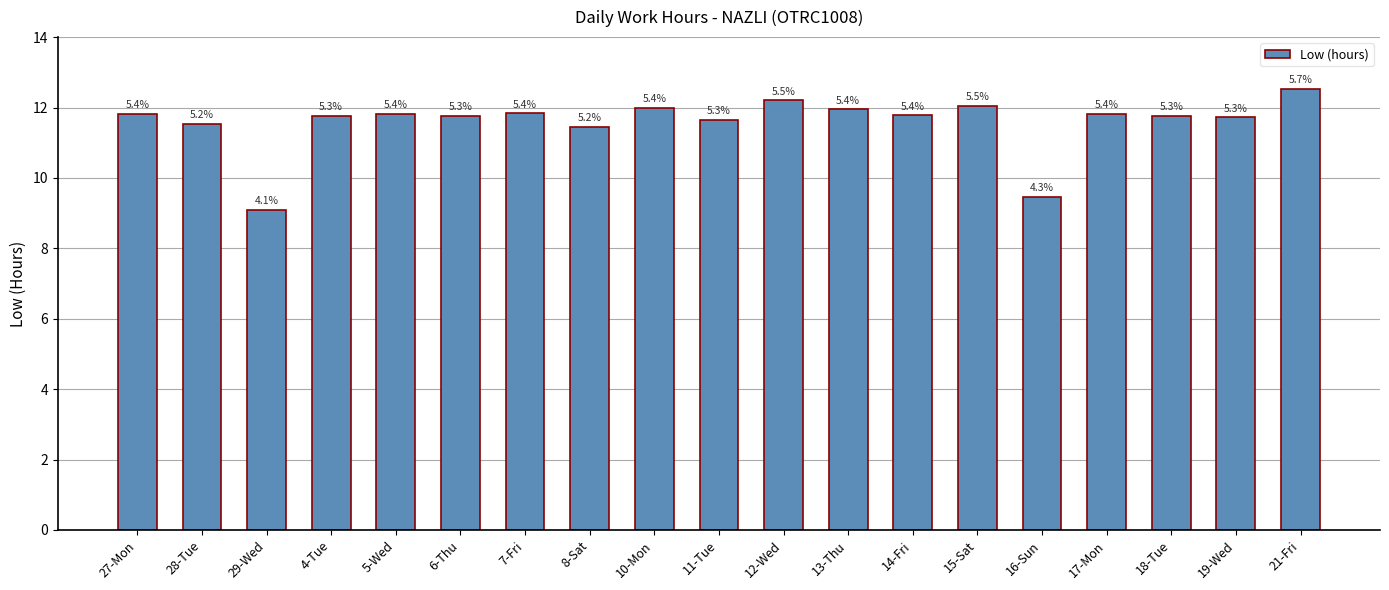

Which category has the lowest value across all series?

29-Wed